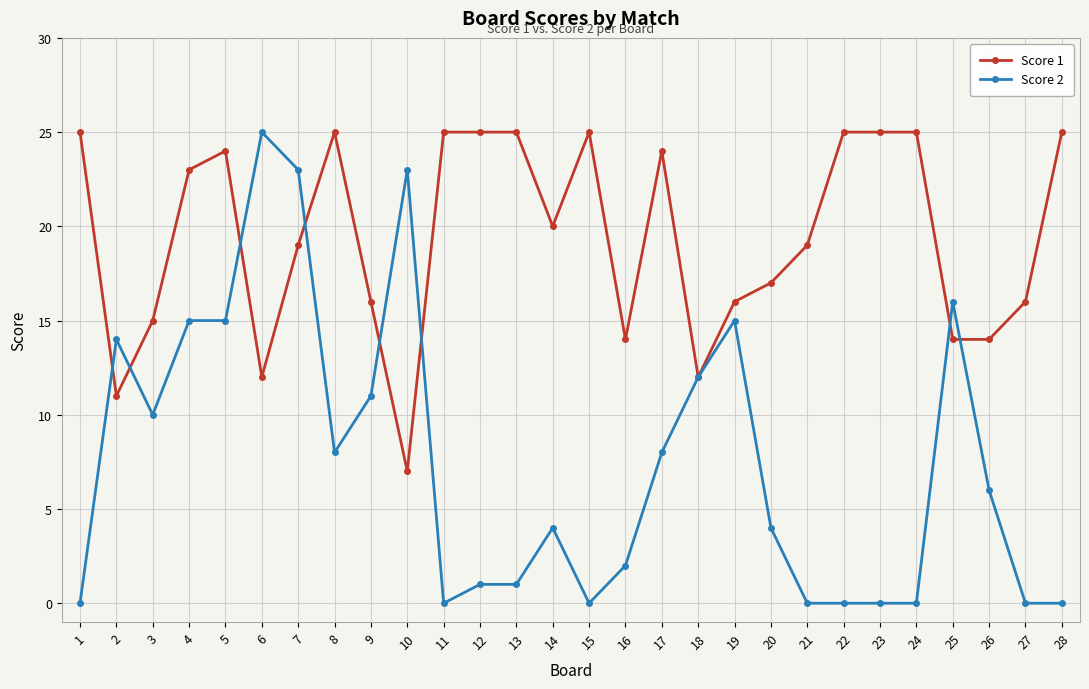

Which series has the largest total across all categories?

Score 1